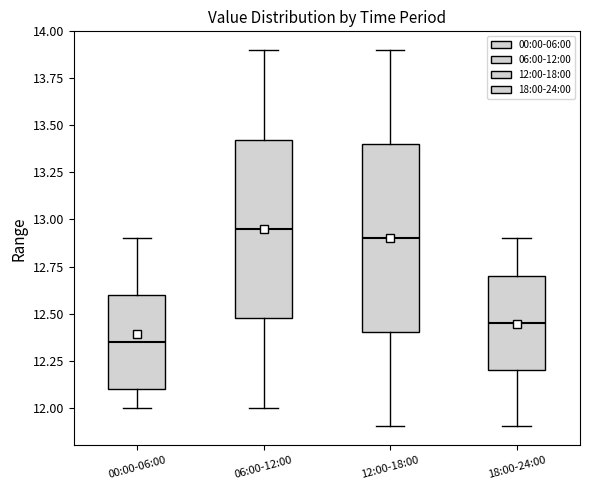

Where is the upper edge of the box for 00:00-06:00 on the y-axis? The values are not printed on the chart, so give them approximately, as read against the axis.

12.60